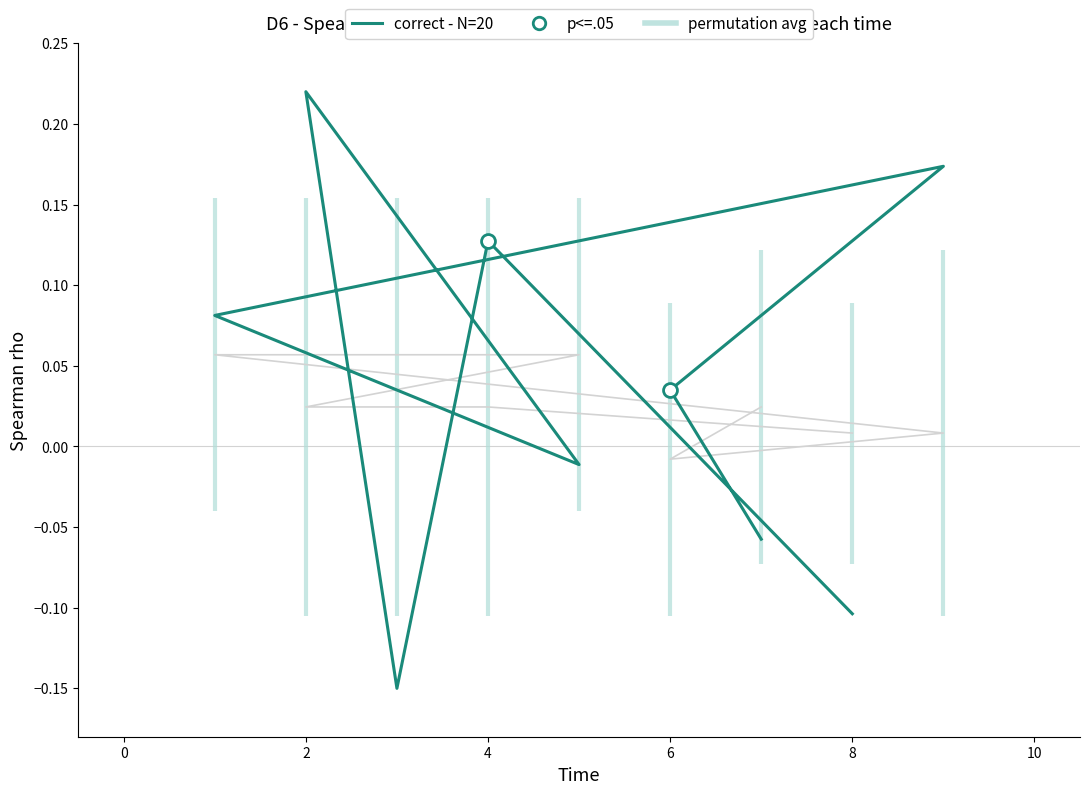

True or false: correct - N=20 has a value of 0.1 at 6.

False